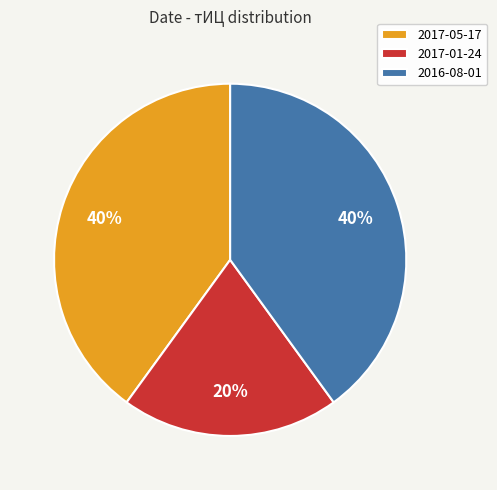

To the nearest percent, what portion does 2017-05-17 represent?

40%